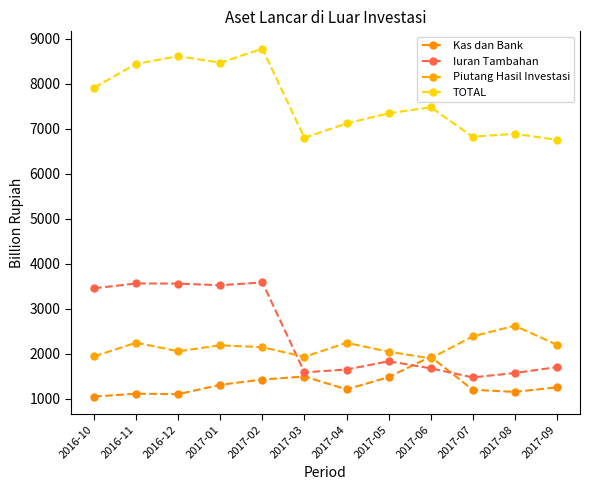

What position from the left is 2016-10?

1